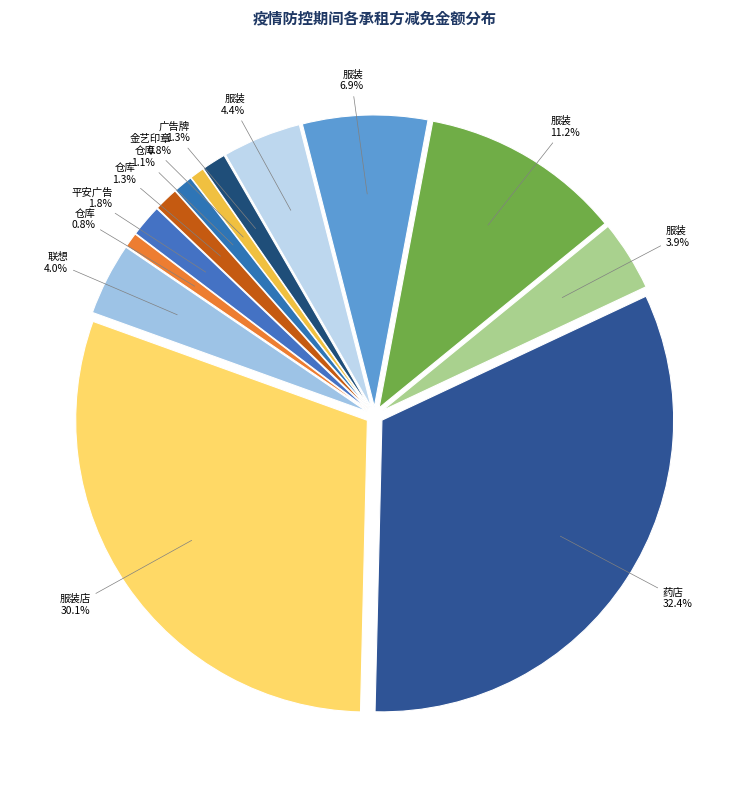

Rank the categories by value from lowest to highest.

朱怀波(金艺印章), 王海英(仓库), 梁儒生(仓库), 万维道(广告牌), 程贤永(仓库), 王远宋(平安广告), 乐细菊(服装), 胡智(联想), 明延文(服装), 魏贤红(服装), 龙少林(服装), 何强(服装店), 詹志万(药店)